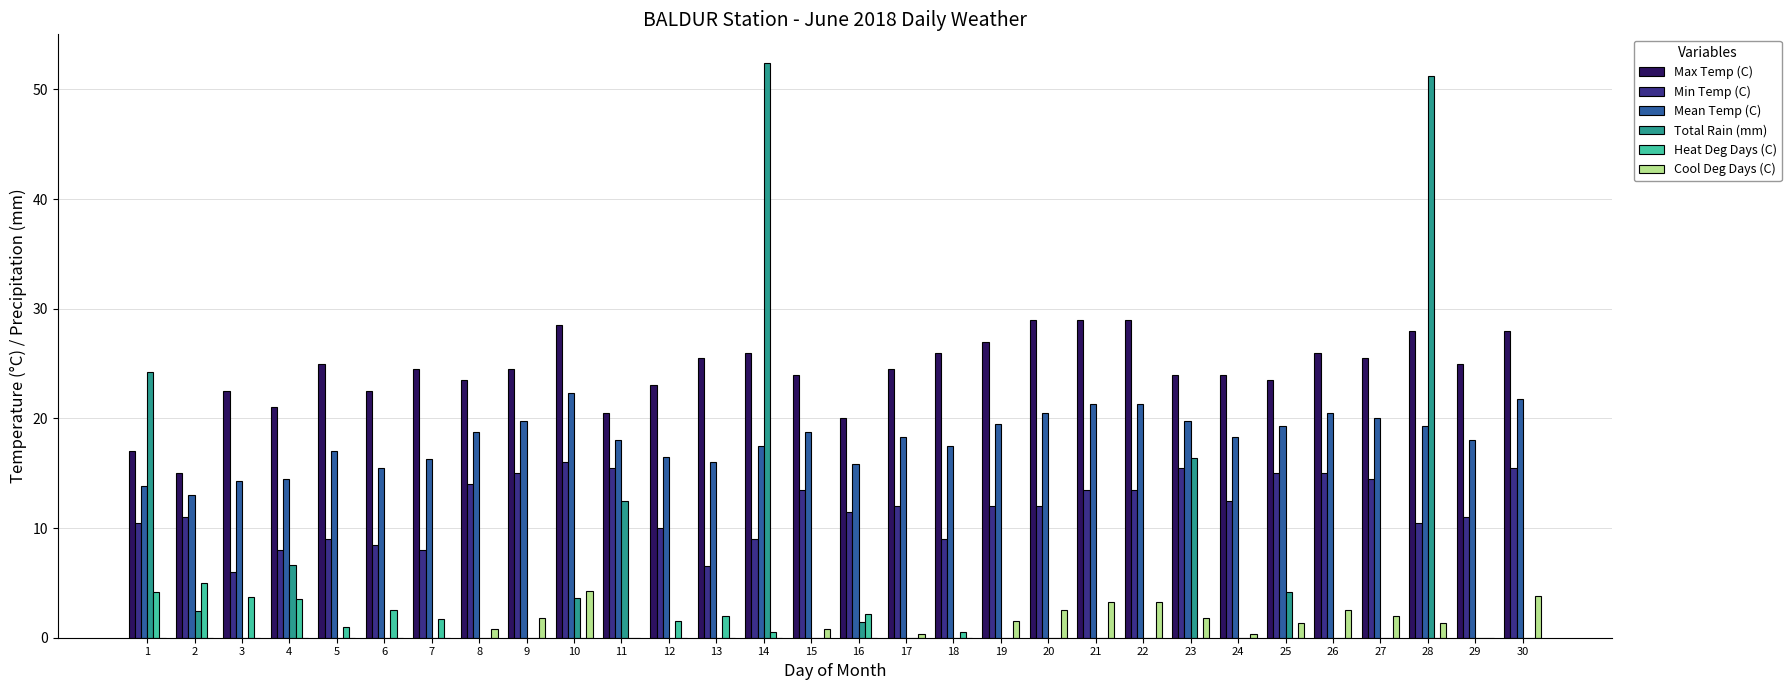

The Min Temp (C) series shows 25.4 at 25. True or false?

False